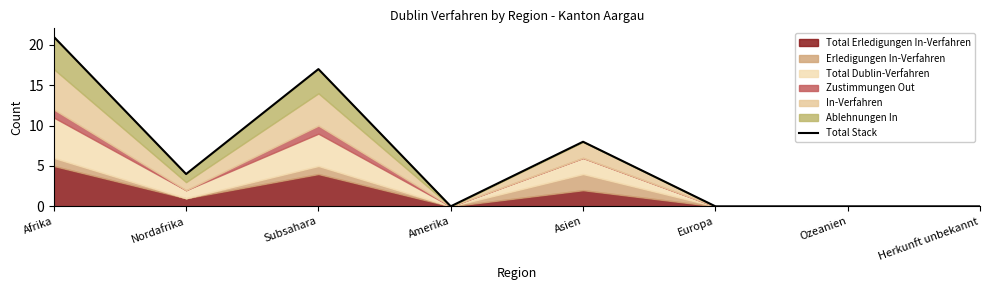

What is the sum of all values?

50